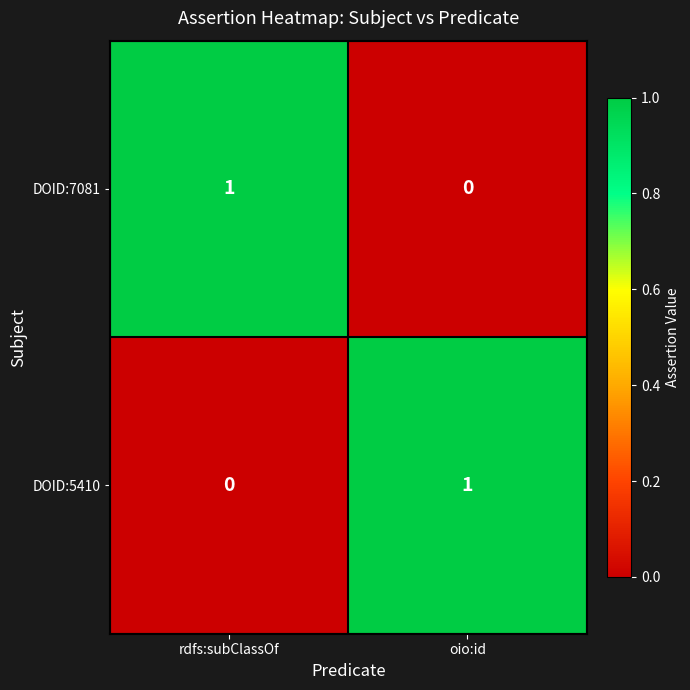

List the labels in order of DOID:7081 value, smallest first.

oio:id, rdfs:subClassOf